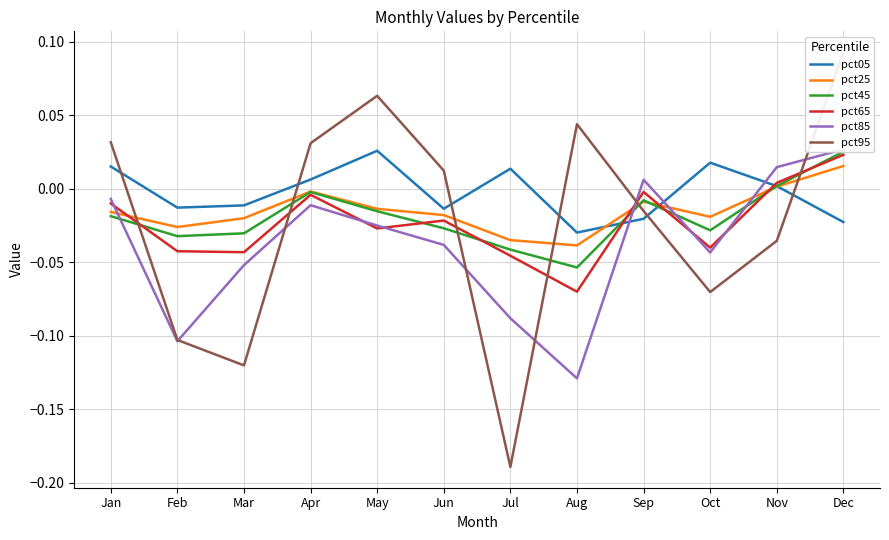

What is the maximum value shown in the chart?

0.1